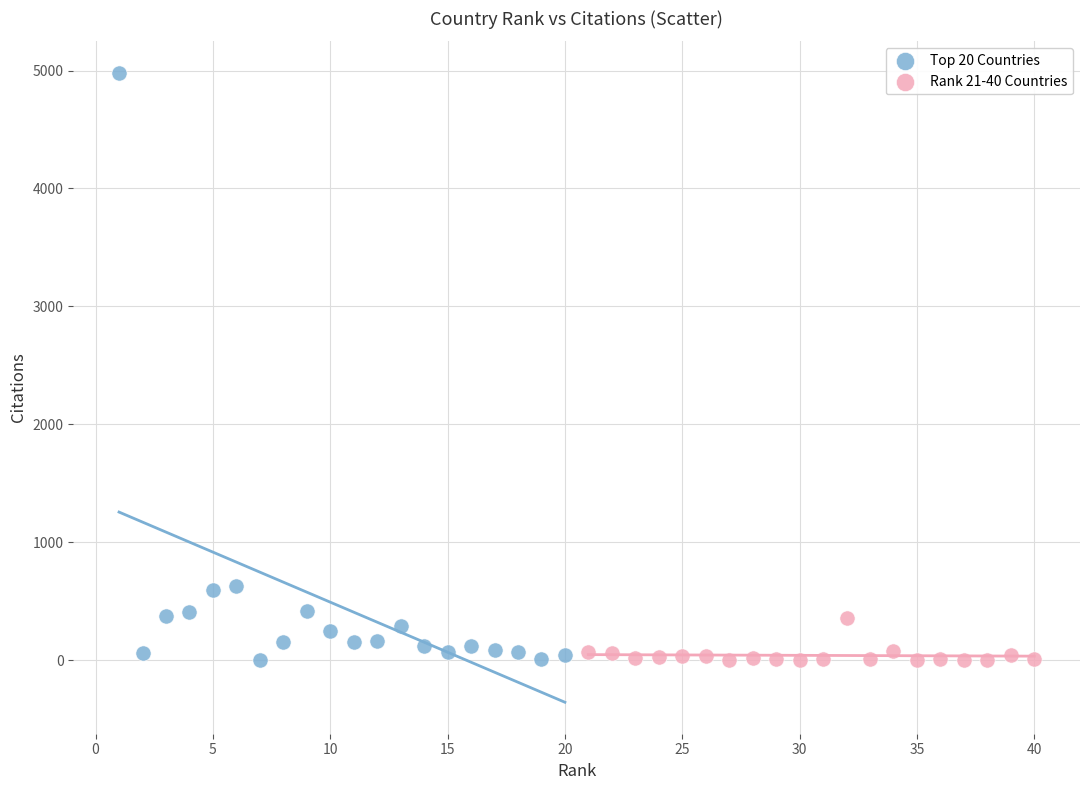

Which series has the largest Y range (max minus min)?

Top 20 Countries